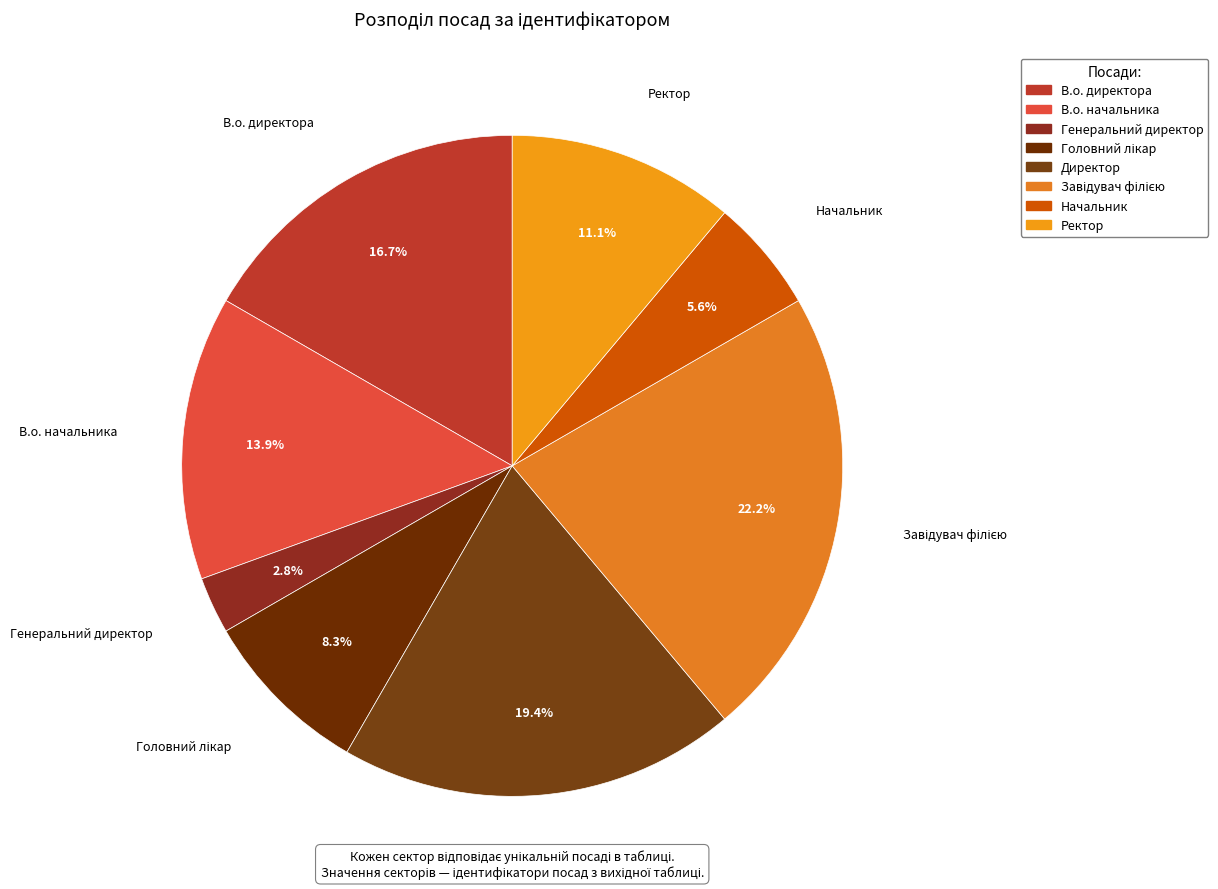

What portion of the pie excludes Генеральний директор?

97.2%